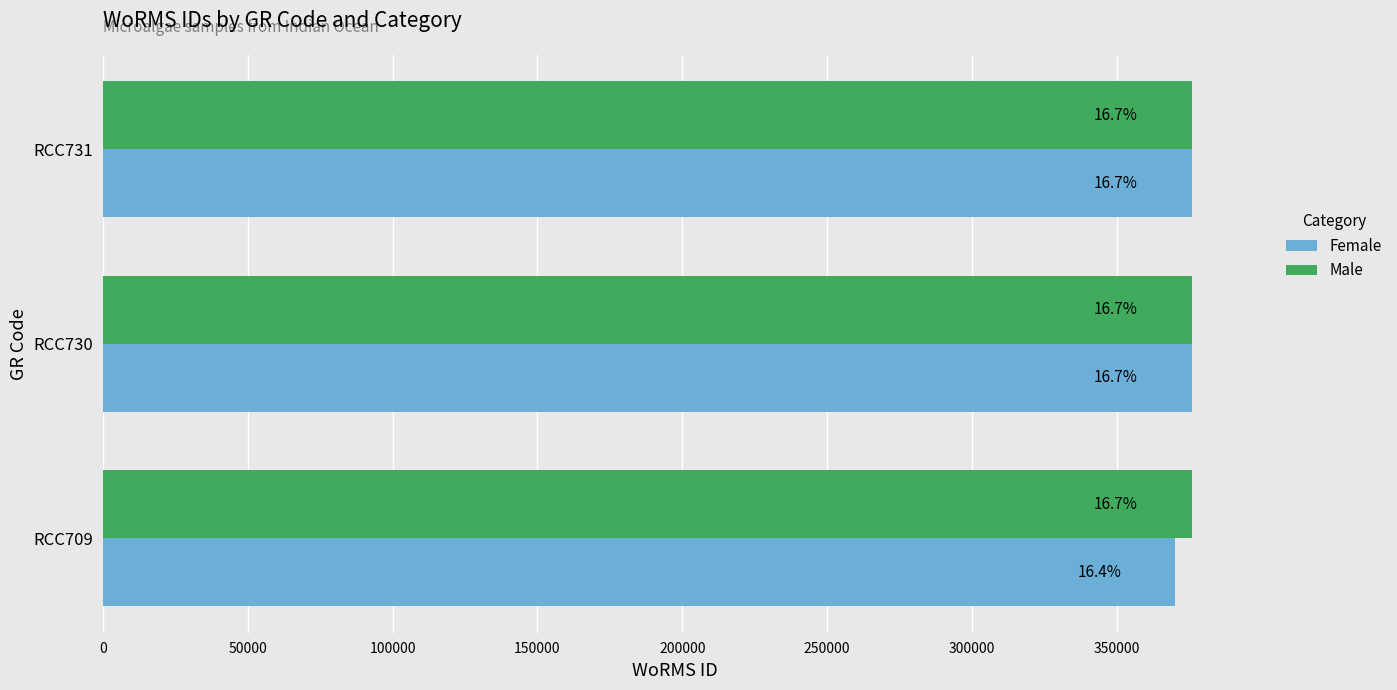

What are all the series names shown in the legend?

Female, Male